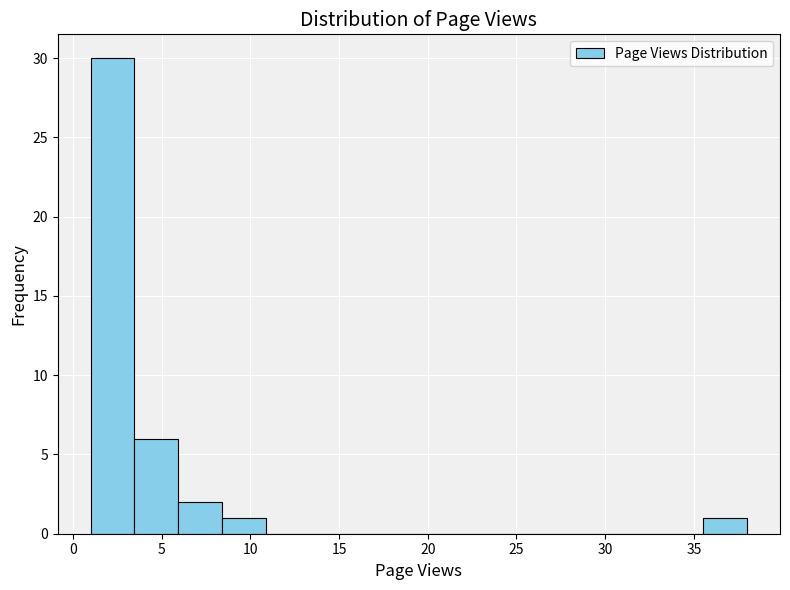

What is the height of the bar covering 1.0 to 3.5 on the x-axis? Neither the bar edges nor the heights are printed on the chart, so give them approximately, as read against the axes.

30